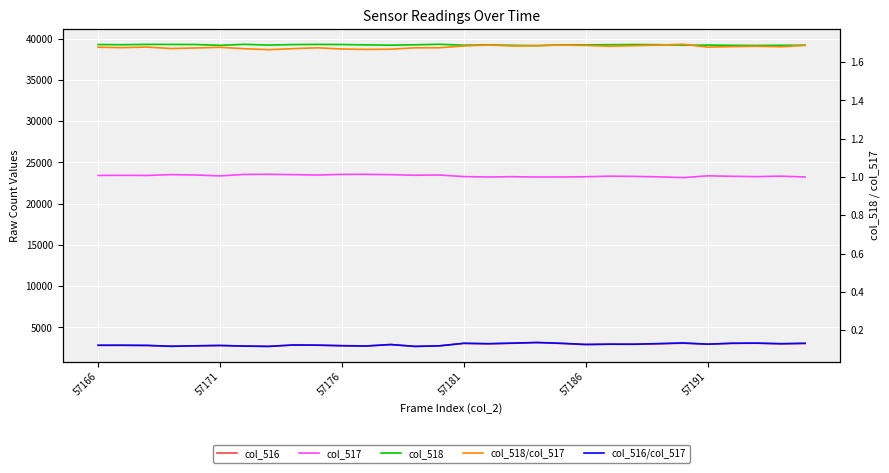

Is it true that col_517 equals 41578.3 at 29?

False